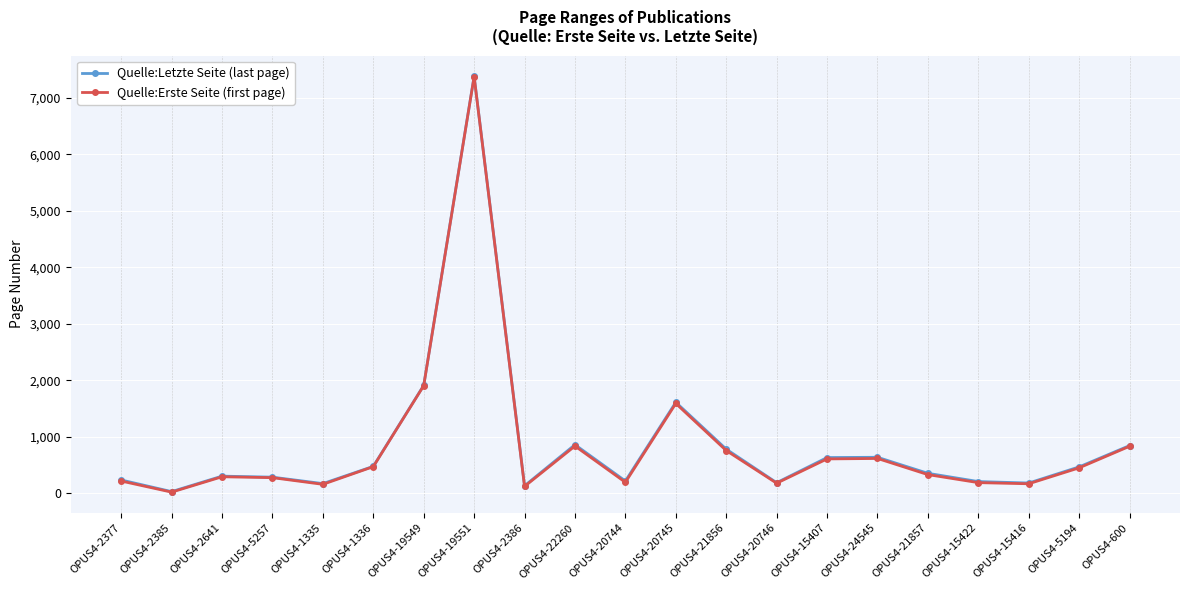

How many lines are shown in the chart?

2